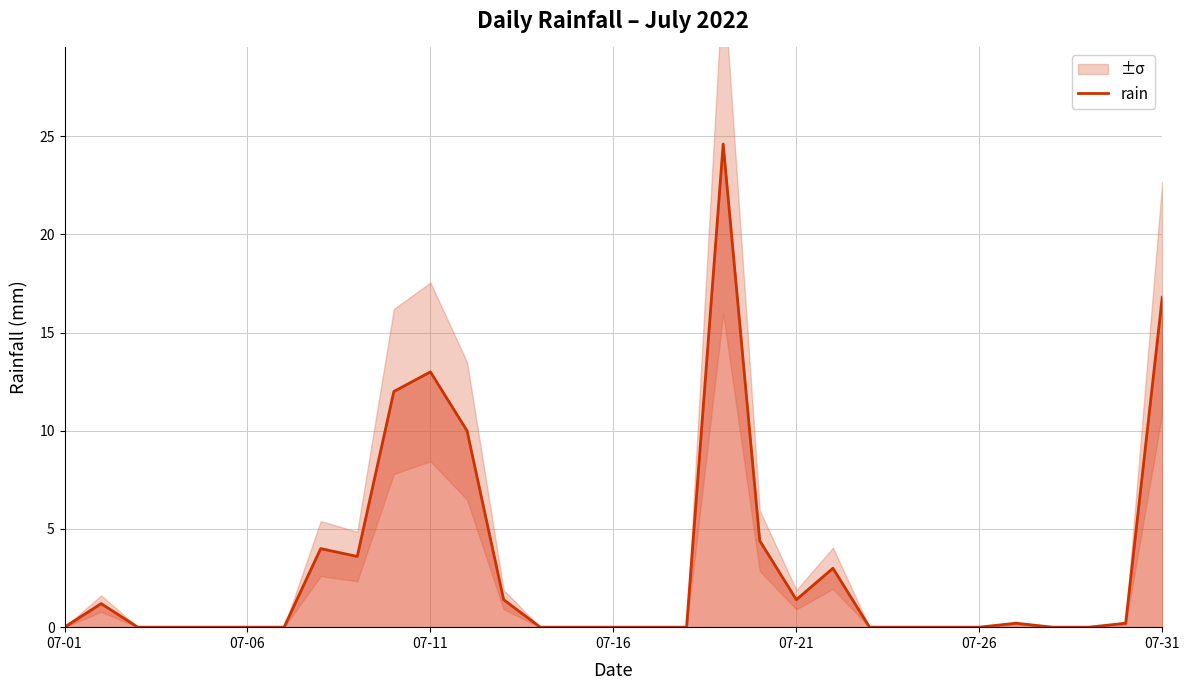

Reading right to left, list all the values displayed in this chart.

16.8	0.2	0.0	0.0	0.2	0.0	0.0	0.0	0.0	3.0	1.4	4.4	24.6	0.0	0.0	0.0	0.0	0.0	1.4	10.0	13.0	12.0	3.6	4.0	0.0	0.0	0.0	0.0	0.0	1.2	0.0